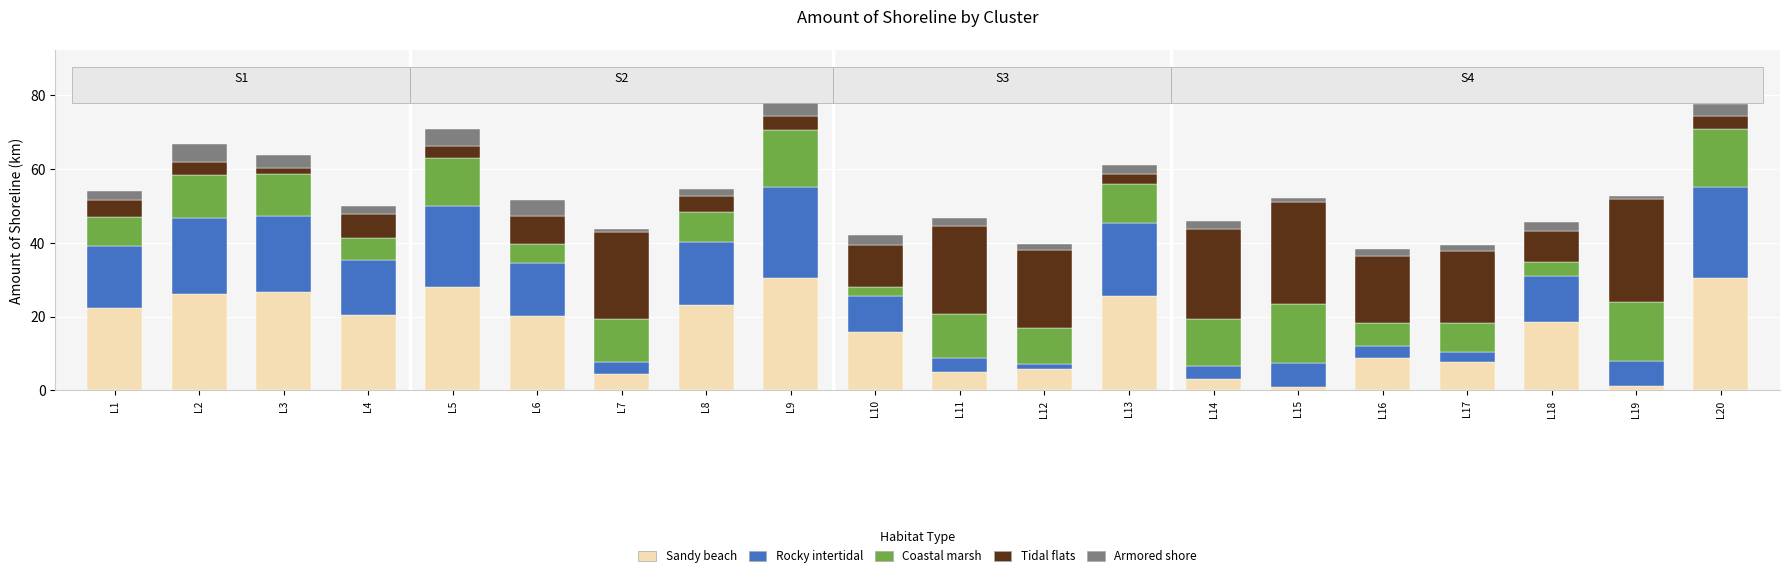

How many series are shown in this chart?

5